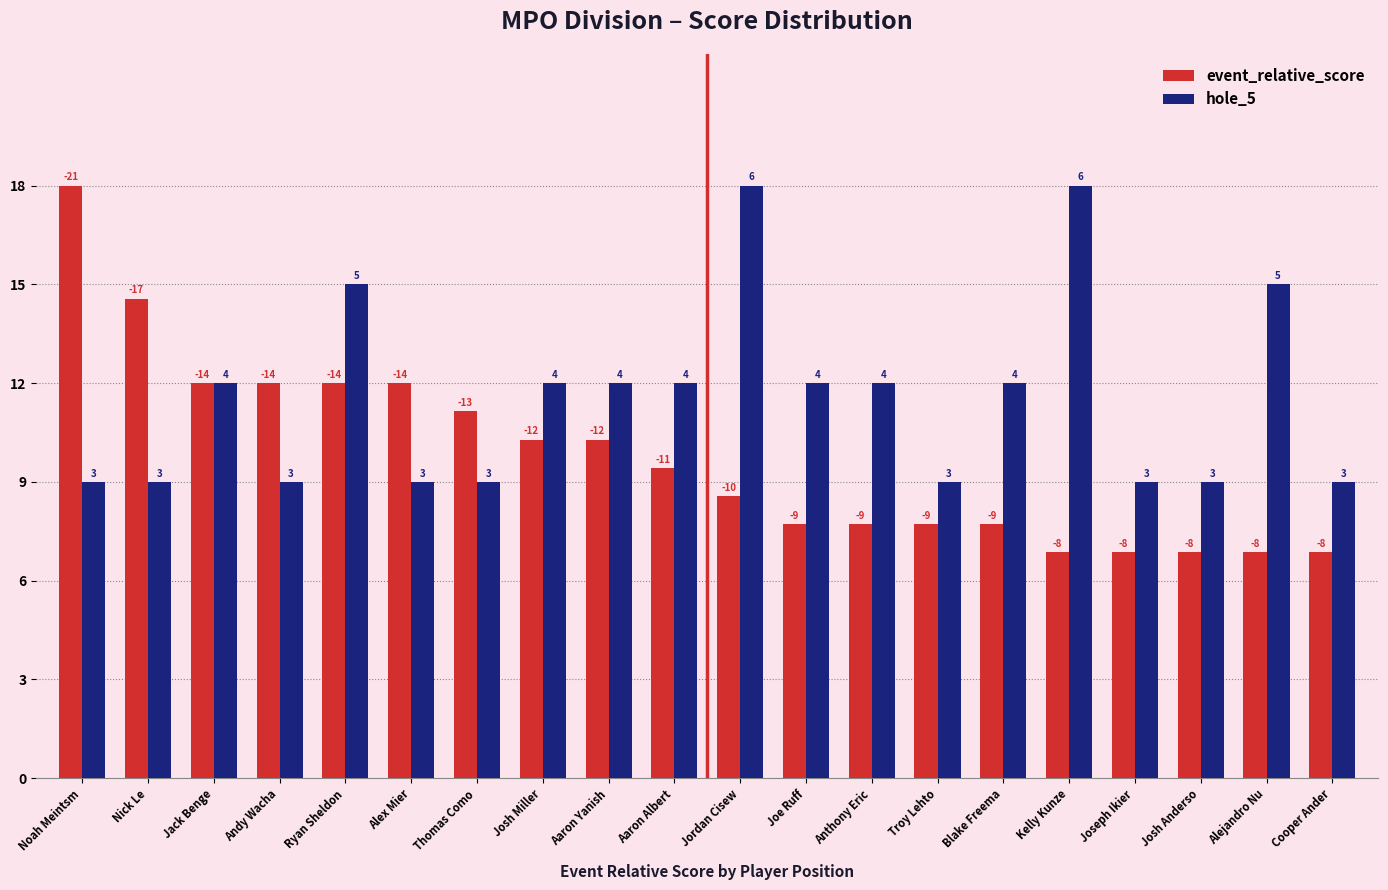

What are all the series names shown in the legend?

event_relative_score, hole_5